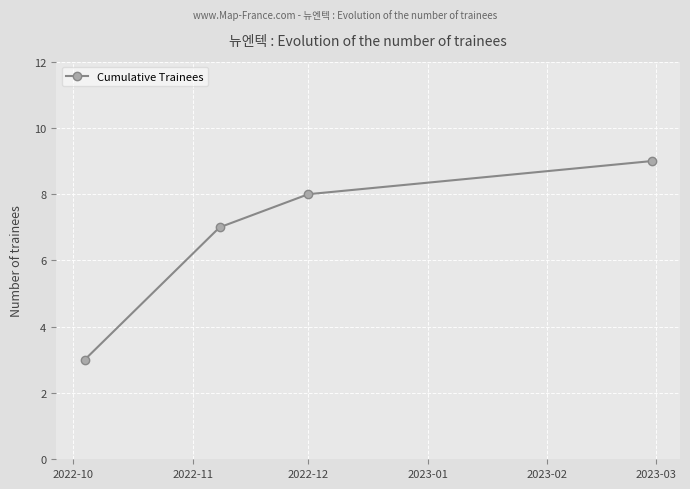

Count the number of data series in this chart.

1